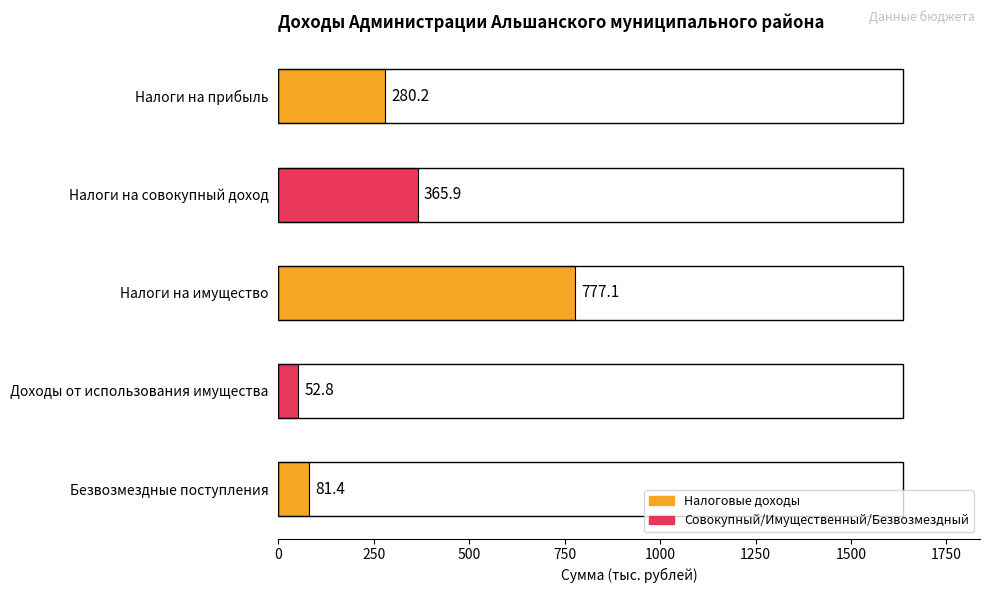

At which label is the value closest to 414?

Налоги на совокупный доход